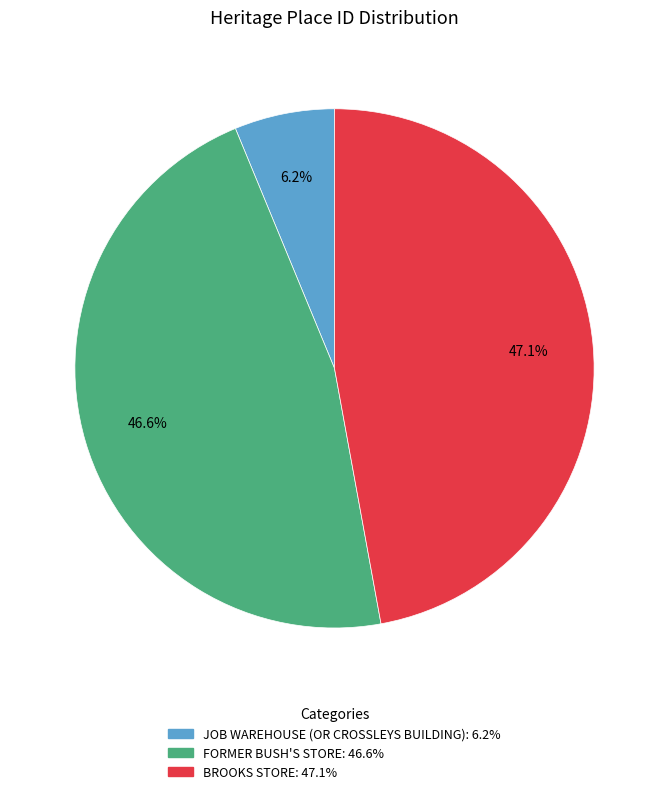

Is there any slice that represents more than half of the pie?

No